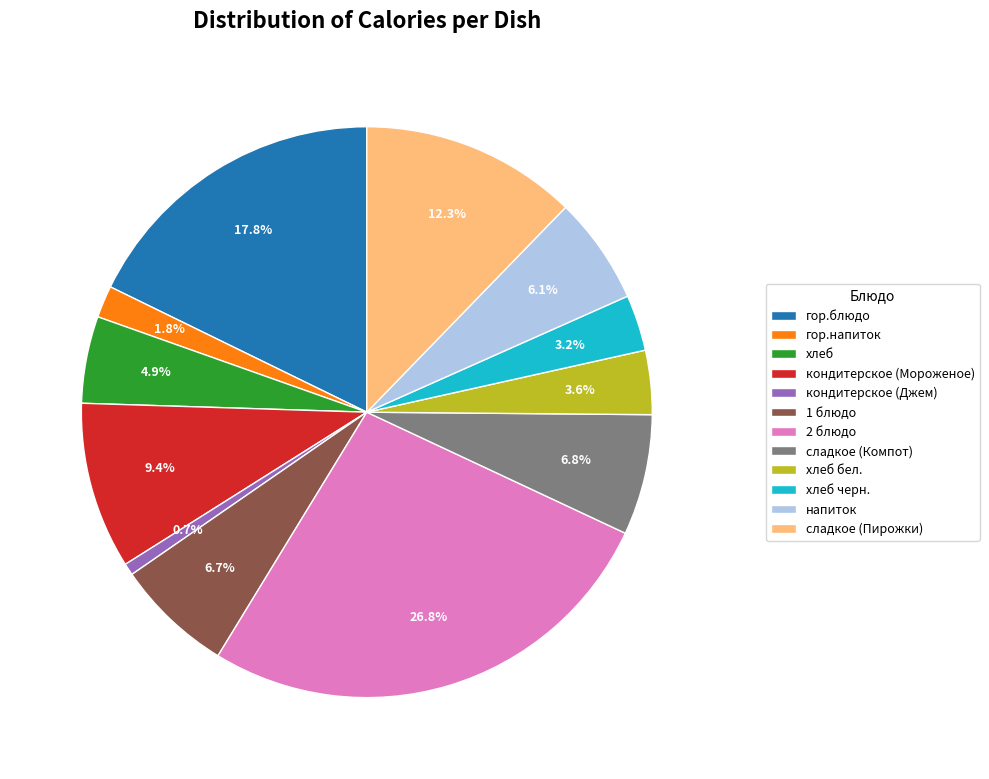

Which category has the biggest portion of the pie?

2 блюдо